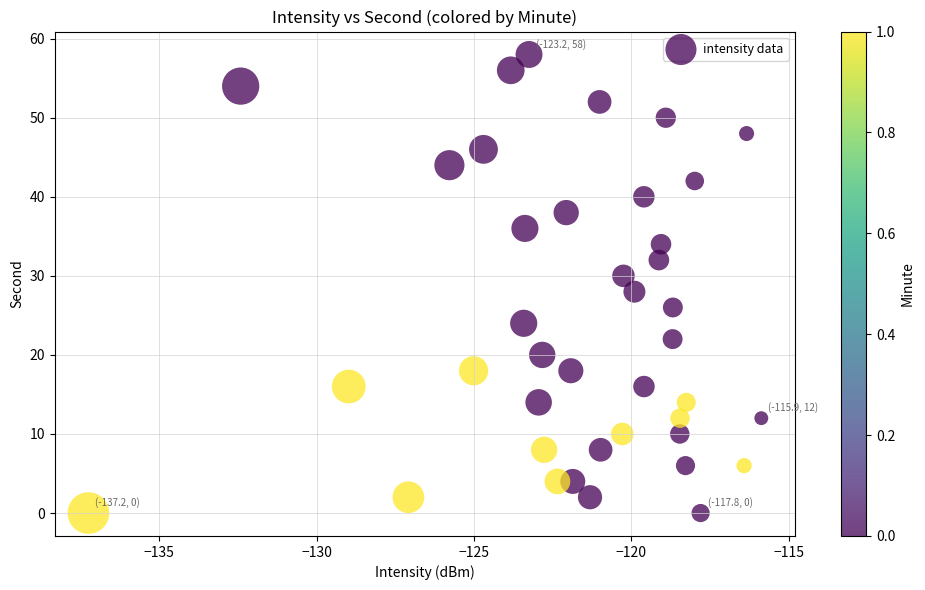

What is the range of Y values (max minus min)?

58